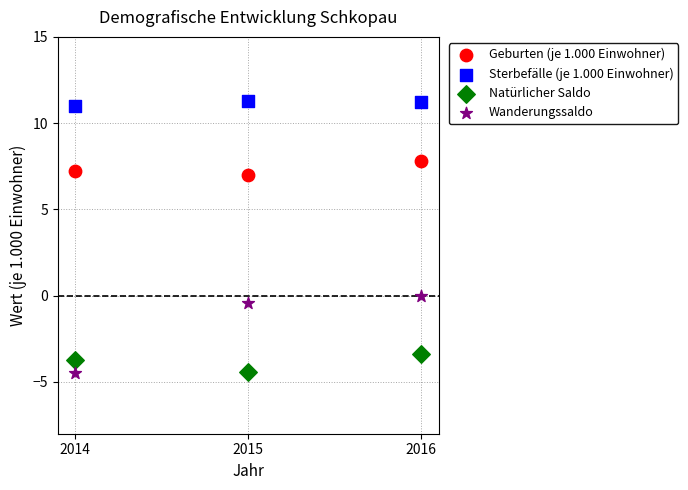

What is the X range (max minus min) for the scatter plot?

2.0